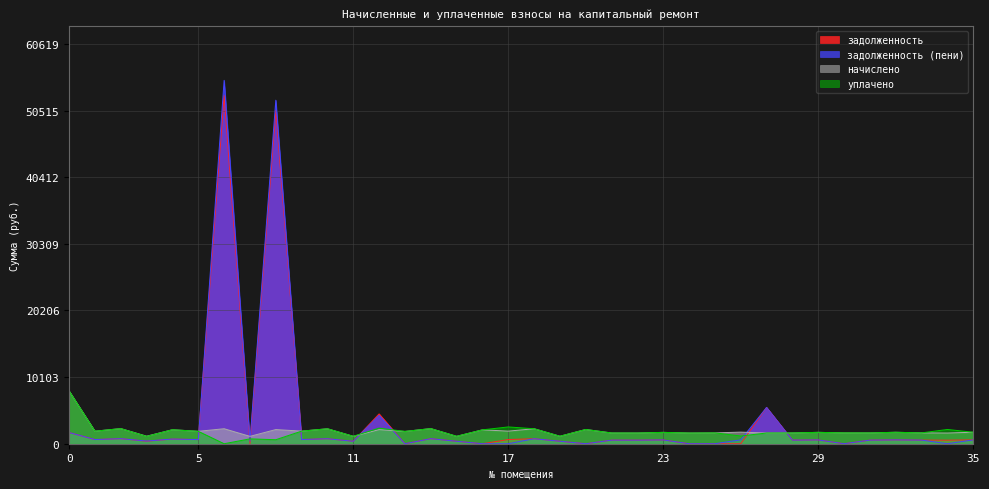

Is it true that начислено equals 1100.2 at 9?

False